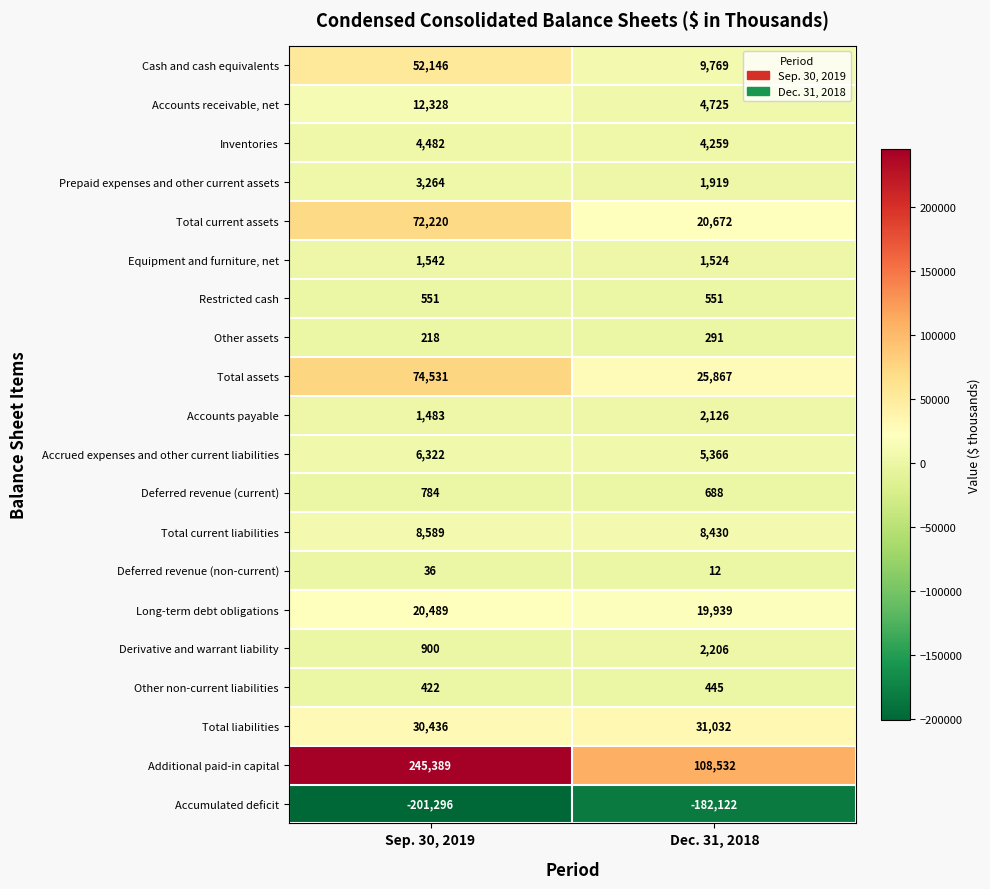

Rank the series by their maximum value, from lowest to highest.

Accumulated deficit, Deferred revenue (non-current), Other assets, Other non-current liabilities, Restricted cash, Deferred revenue (current), Equipment and furniture, net, Accounts payable, Derivative and warrant liability, Prepaid expenses and other current assets, Inventories, Accrued expenses and other current liabilities, Total current liabilities, Accounts receivable, net, Long-term debt obligations, Total liabilities, Cash and cash equivalents, Total current assets, Total assets, Additional paid-in capital